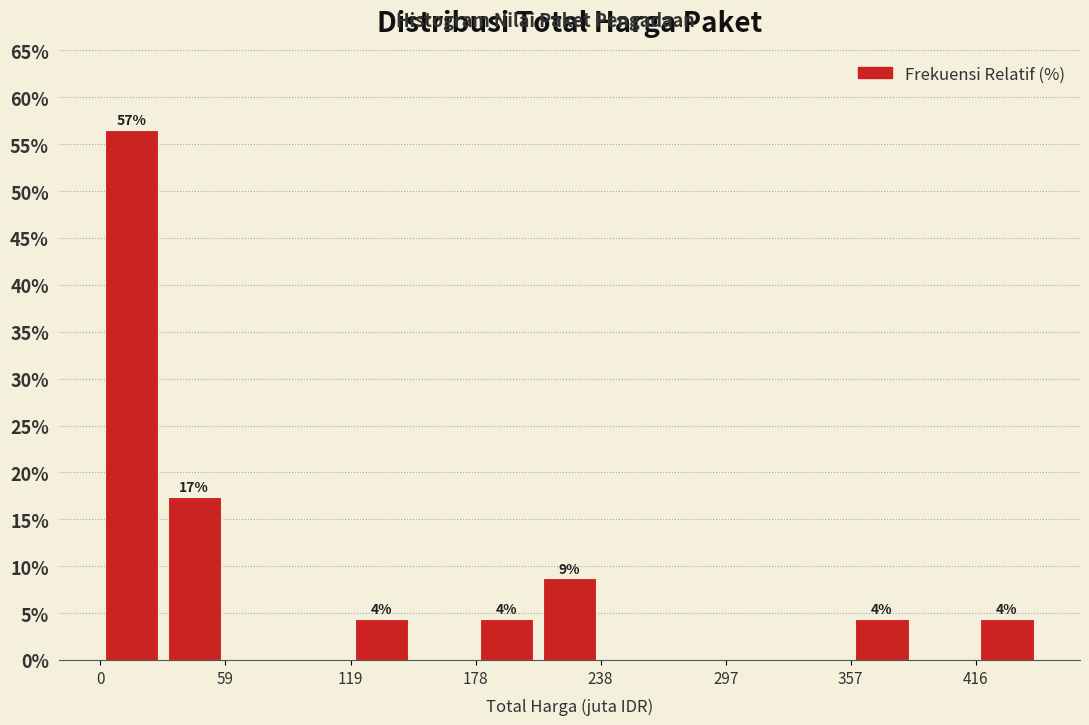

Read against the x-axis, roughly where is the centre of the tallest bar?

10